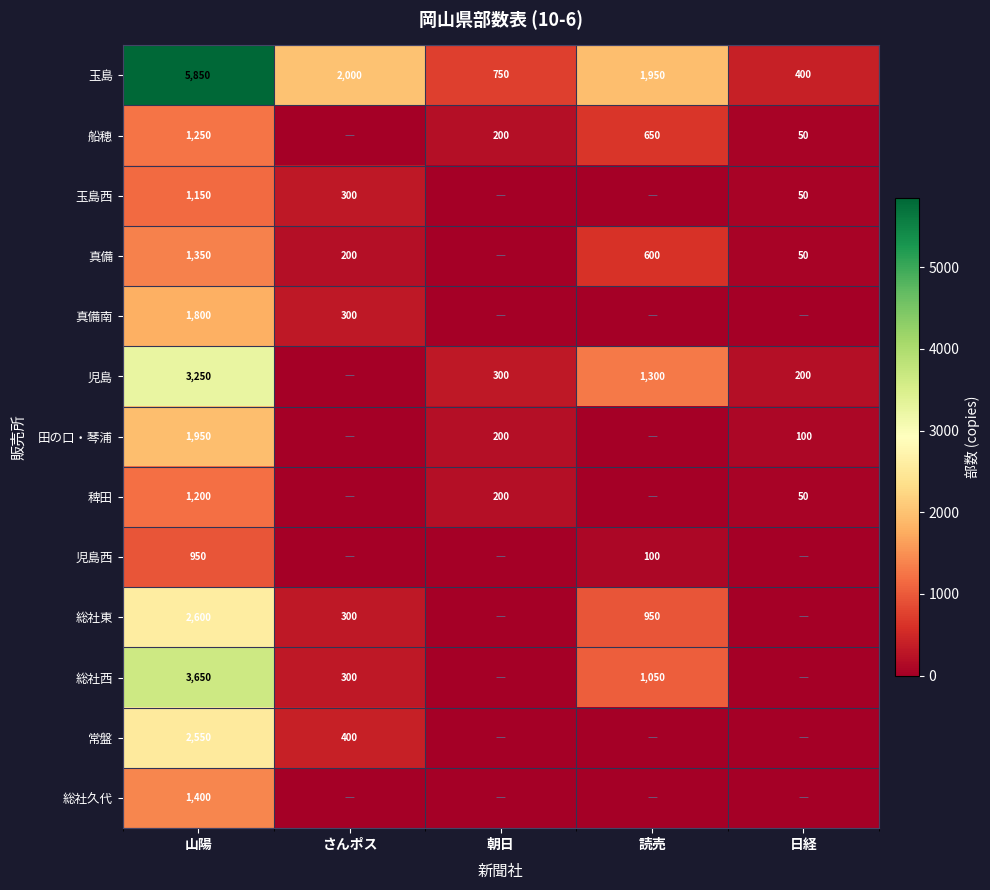

Is it true that 総社西 equals 141 at さんポス?

False